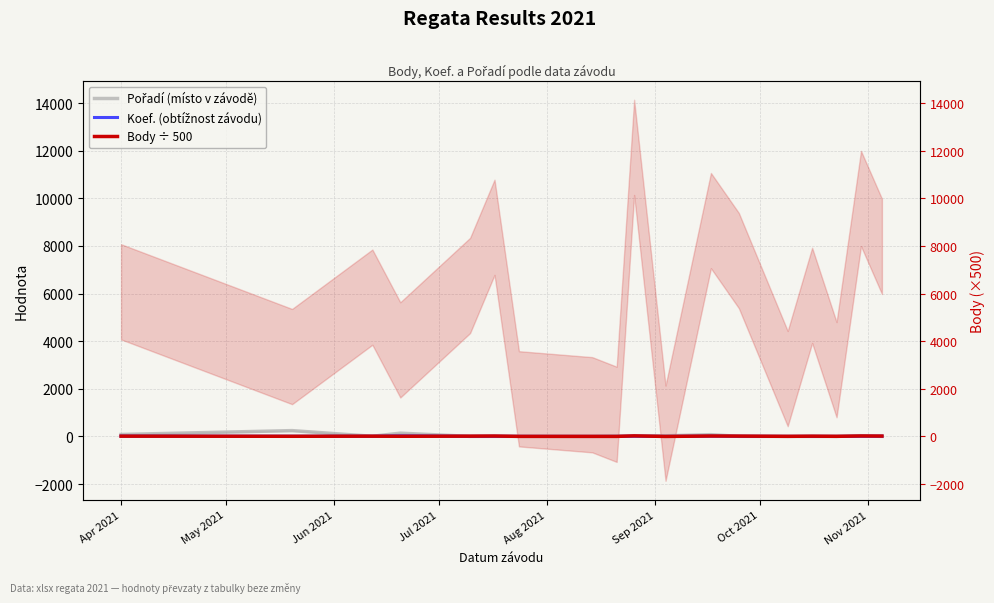

At May 2021, list the series in order from largest to smallest.

Pořadí (místo v závodě), Koef. (obtížnost závodu), Body ÷ 500